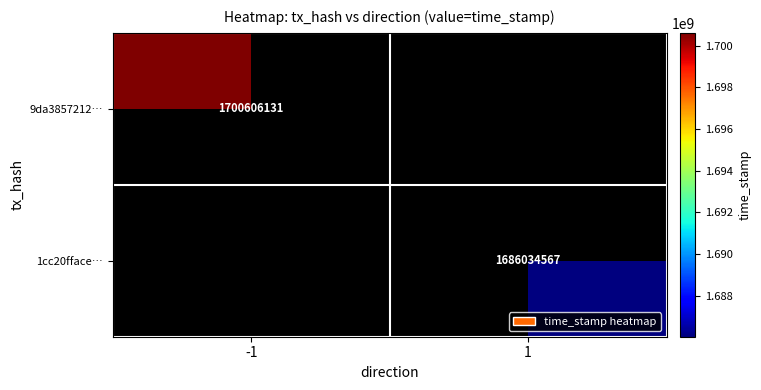

Is it true that 9da3857212… equals 1700606131 at -1?

True